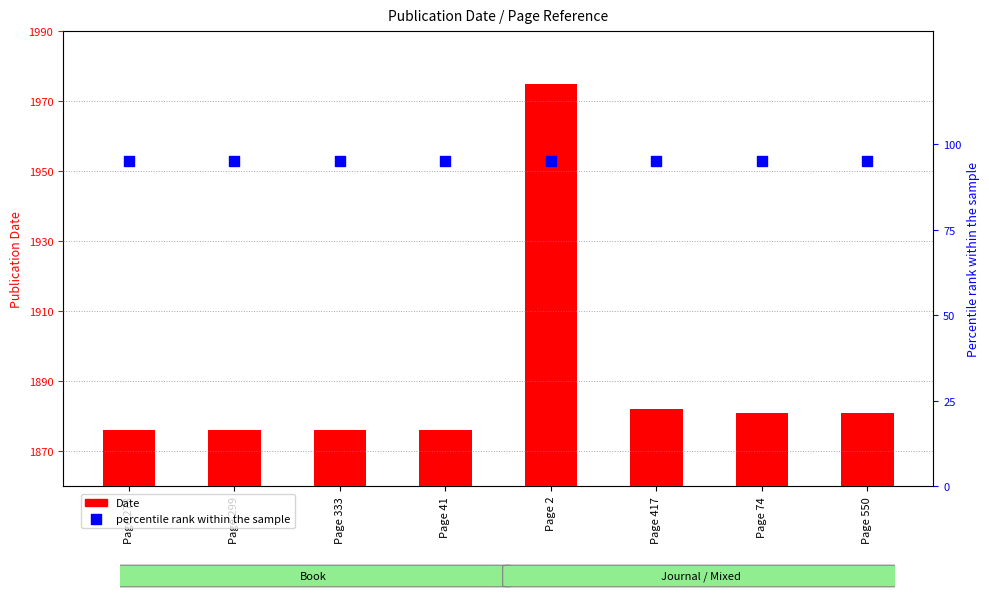

Which series reaches the minimum Y coordinate?

percentile rank within the sample